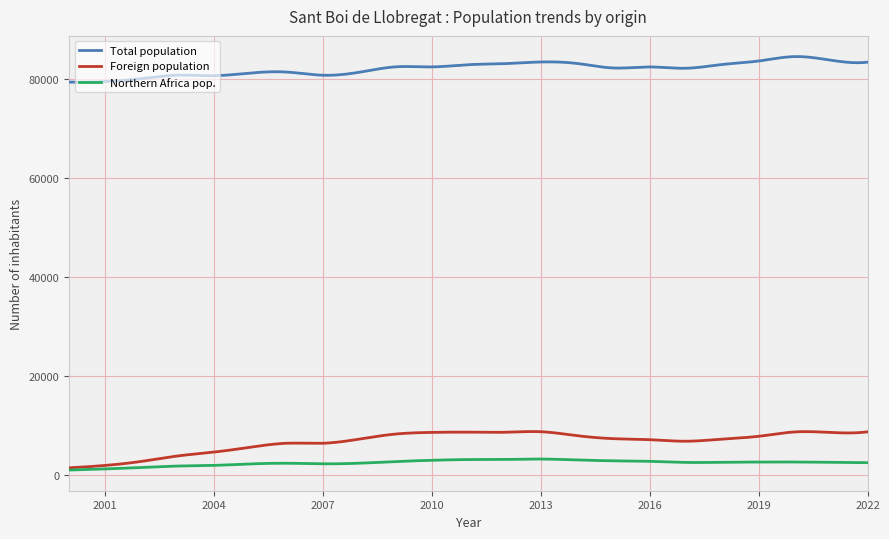

How many lines are shown in the chart?

3